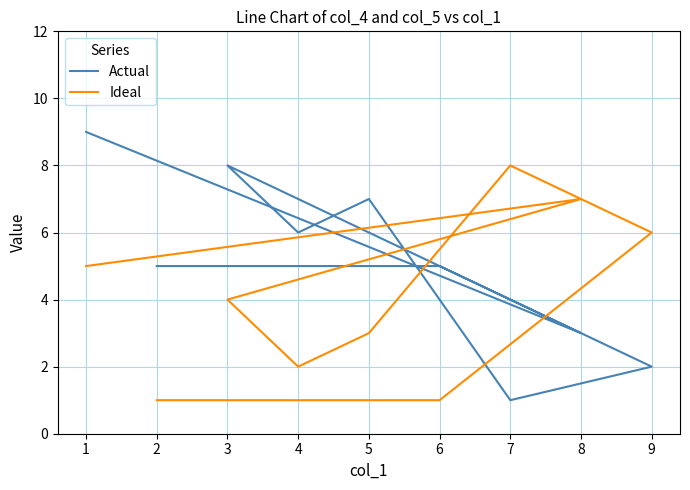

Which category has the lowest value in the Ideal series?

2